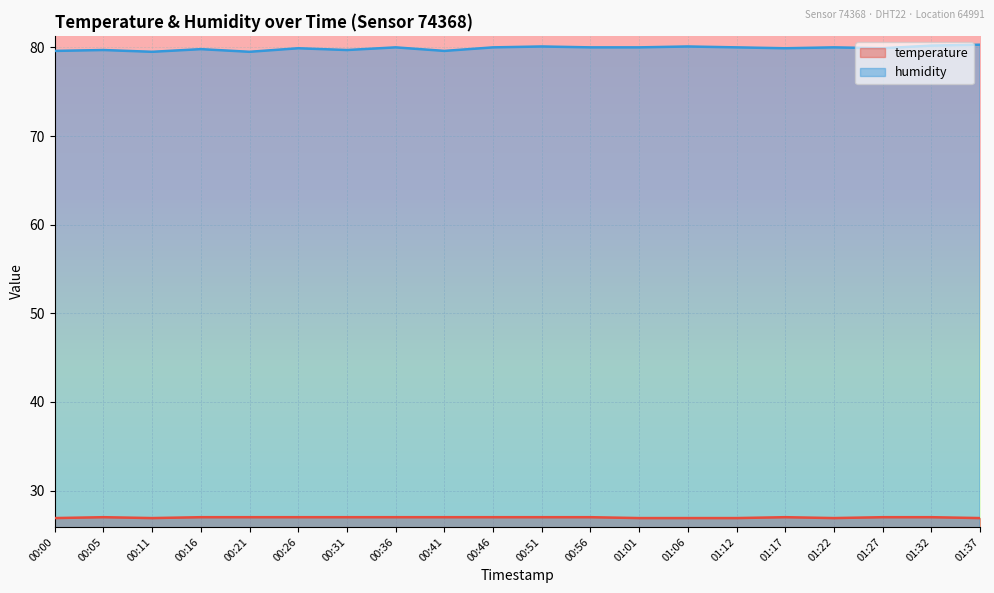

Where does the humidity series first go above 80?

00:51